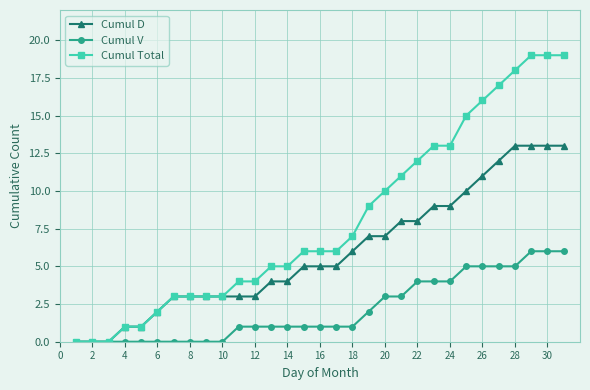

Which series has the widest spread of values?

Cumul Total